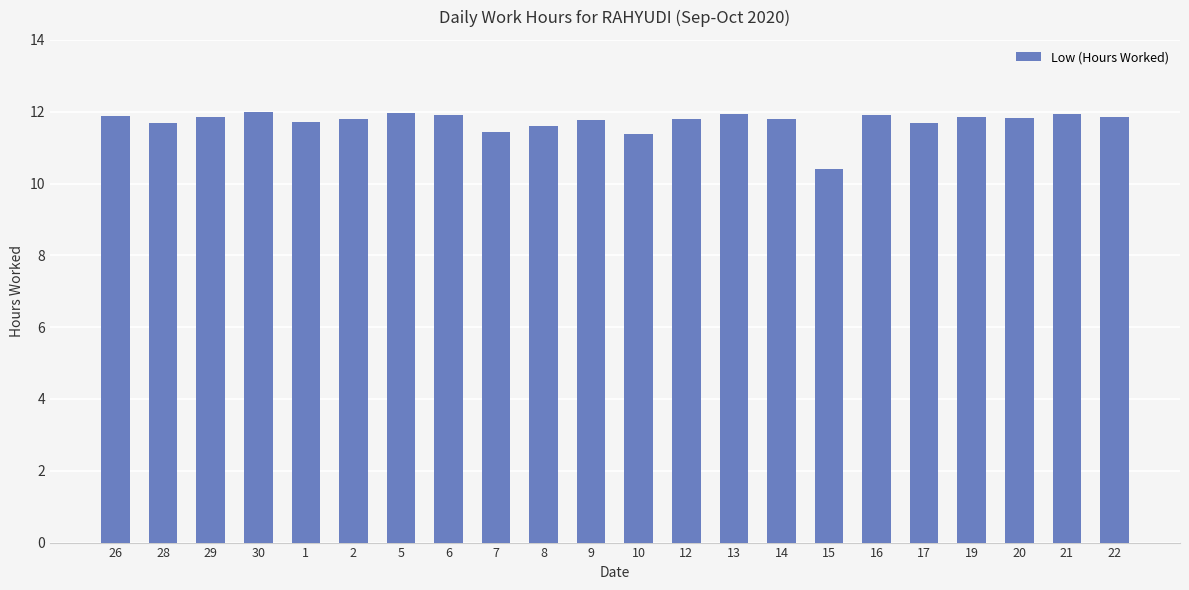

What is the ratio of the value at 30 to the value at 7?

1.0